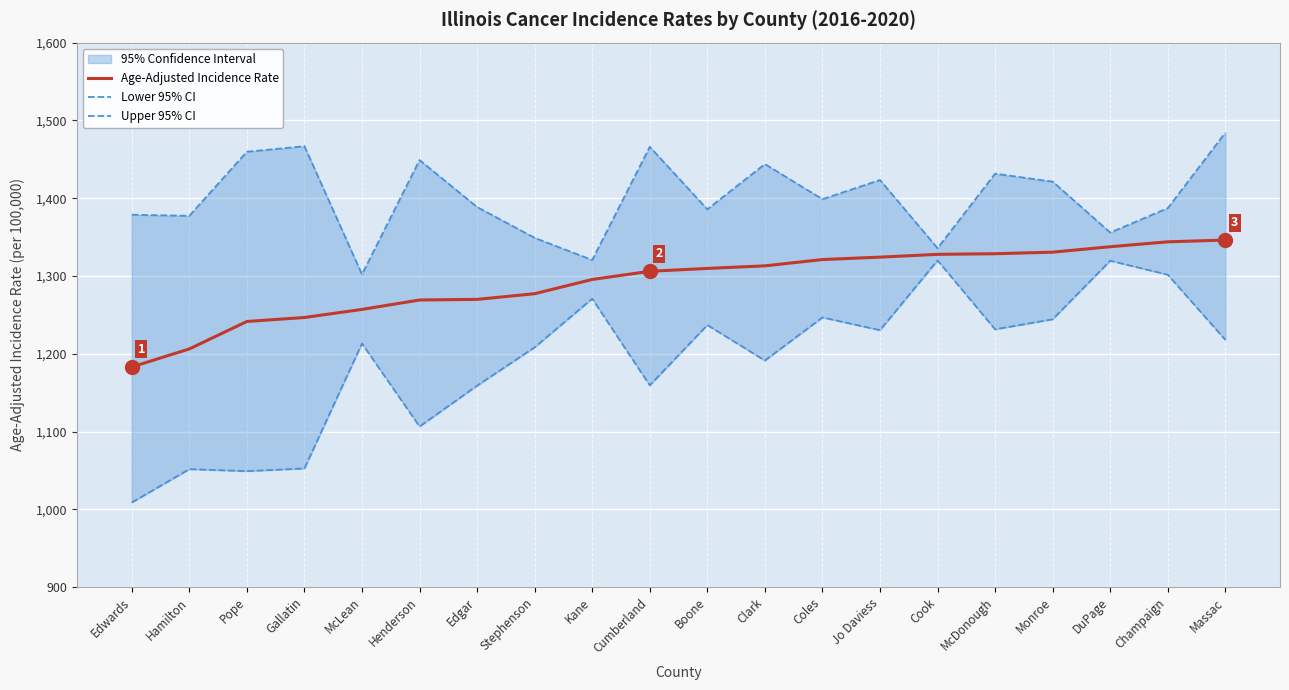

Reading left to right, transcribe all the data shown in this chart.

Age-Adjusted Incidence Rate: 1183.0	1206.2	1241.5	1246.6	1257.0	1269.1	1269.9	1277.2	1295.5	1306.0	1309.7	1313.0	1321.1	1324.2	1327.8	1328.6	1330.6	1337.6	1343.9	1346.2
Lower 95% CI: 1008.8	1051.6	1049.1	1052.5	1213.2	1106.5	1159.0	1208.3	1270.8	1159.4	1236.9	1191.3	1246.7	1230.3	1320.0	1231.4	1244.3	1319.6	1301.6	1217.9
Upper 95% CI: 1378.7	1377.3	1459.7	1466.8	1302.0	1449.0	1388.6	1349.0	1320.5	1466.0	1385.7	1443.9	1398.7	1423.4	1335.7	1431.5	1421.3	1355.8	1387.2	1484.2